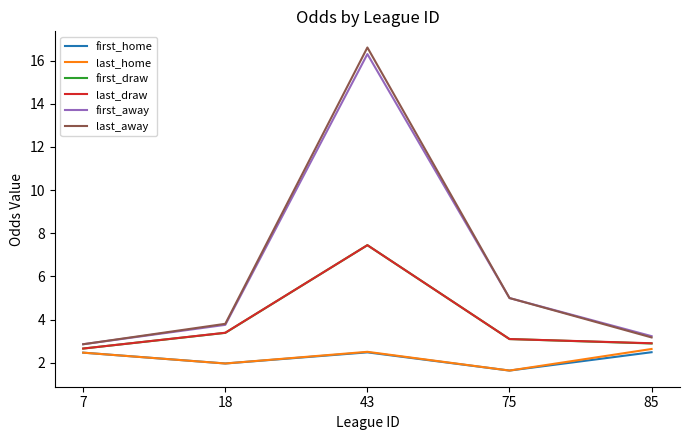

How many lines are shown in the chart?

6